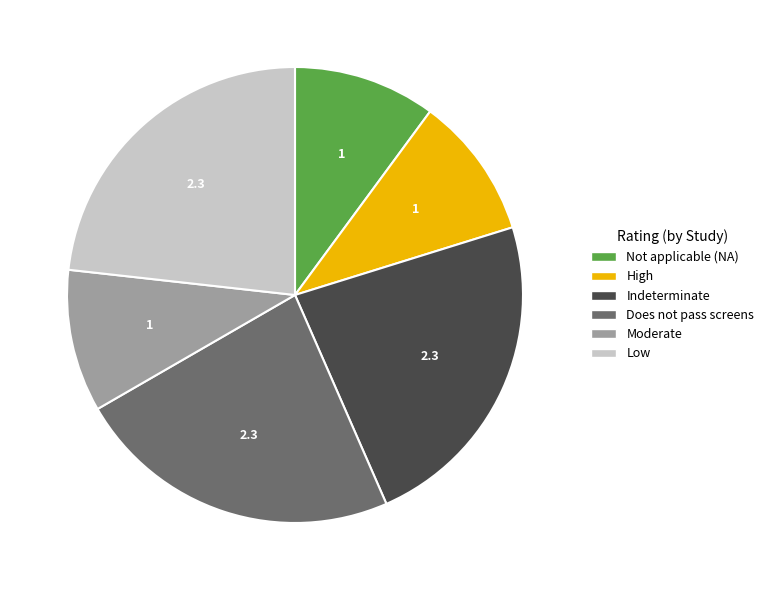

How many slices are in this pie chart?

6